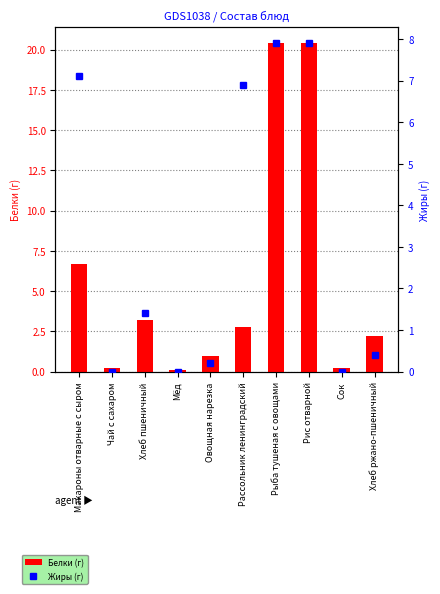

The value of Жиры (г) at Рис отварной is 11.9. True or false?

False